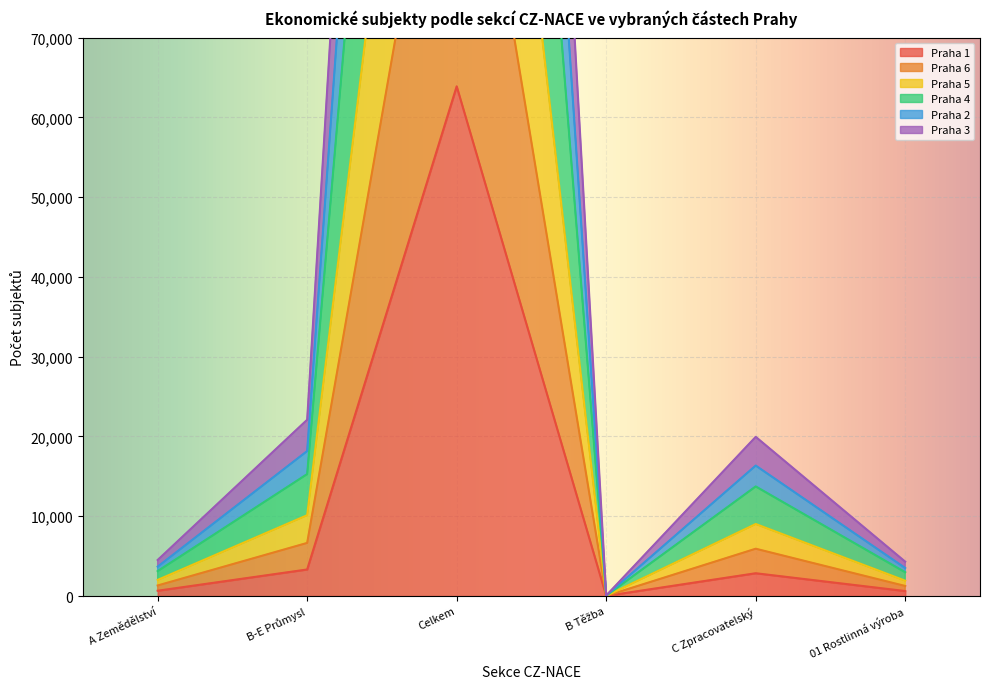

What is the smallest value displayed?

16